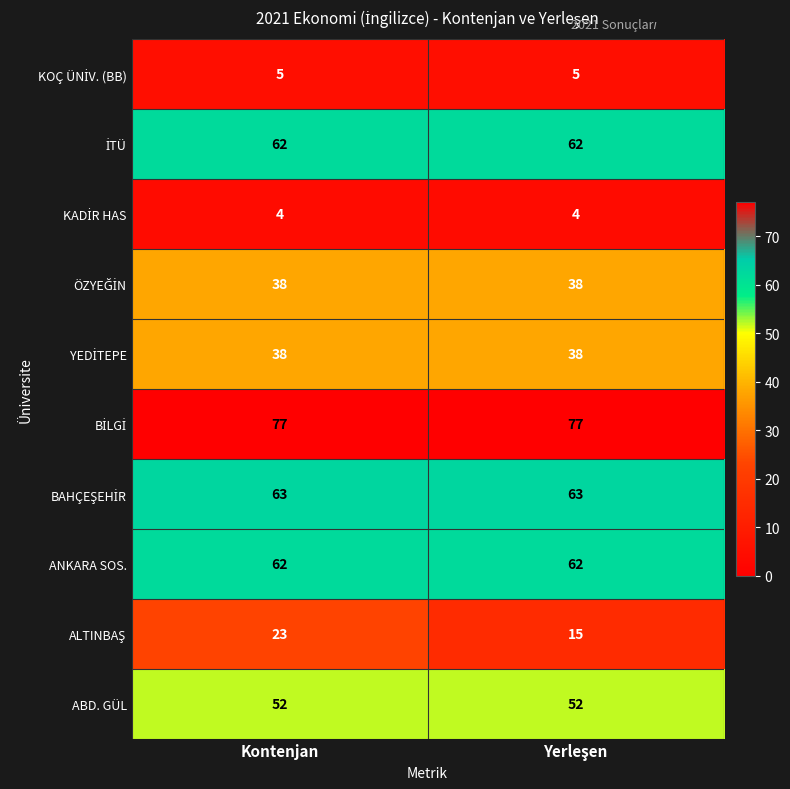

What is the smallest value displayed?

4